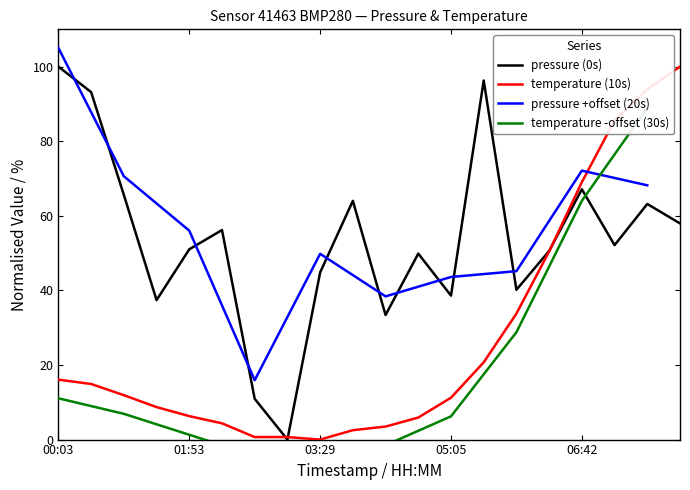

What is the difference between the highest and lowest values at 01:29?

28.7